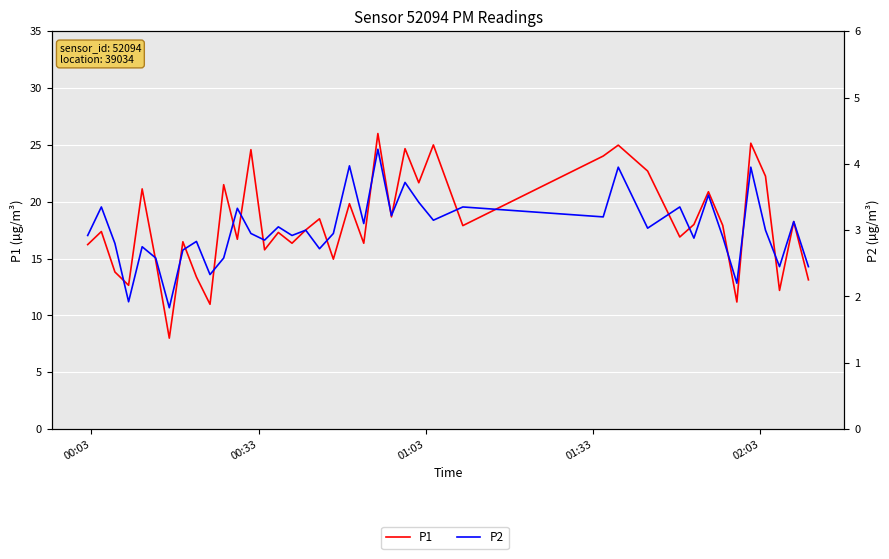

Does the chart display data point markers on the line(s)?

No